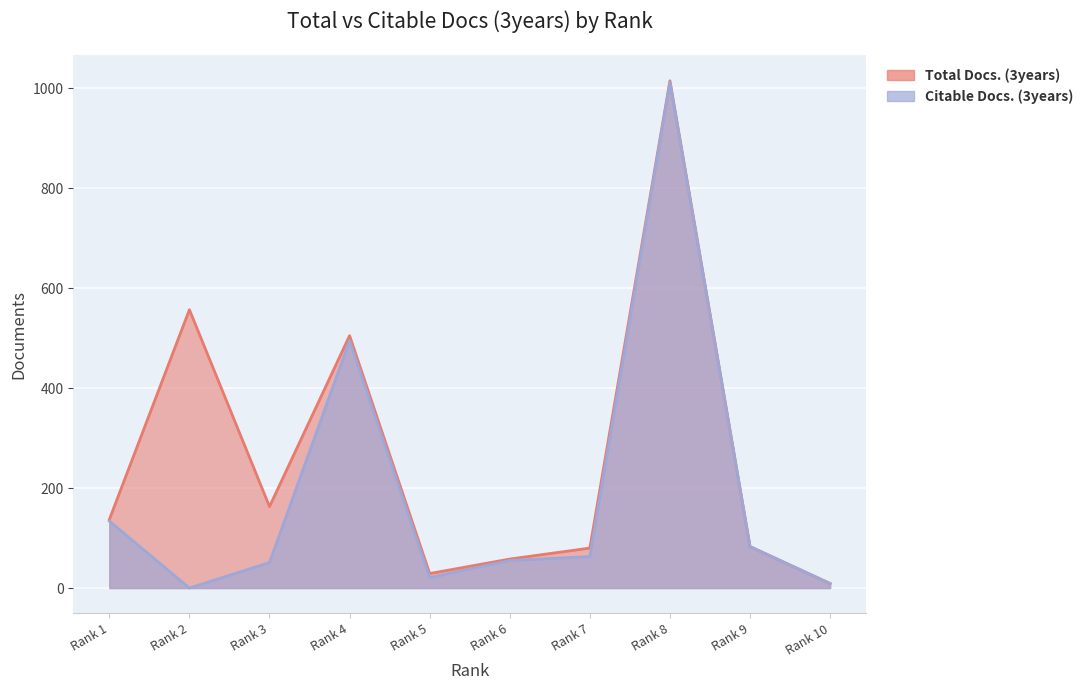

Where does the Citable Docs. (3years) series first go above 63?

Rank 1